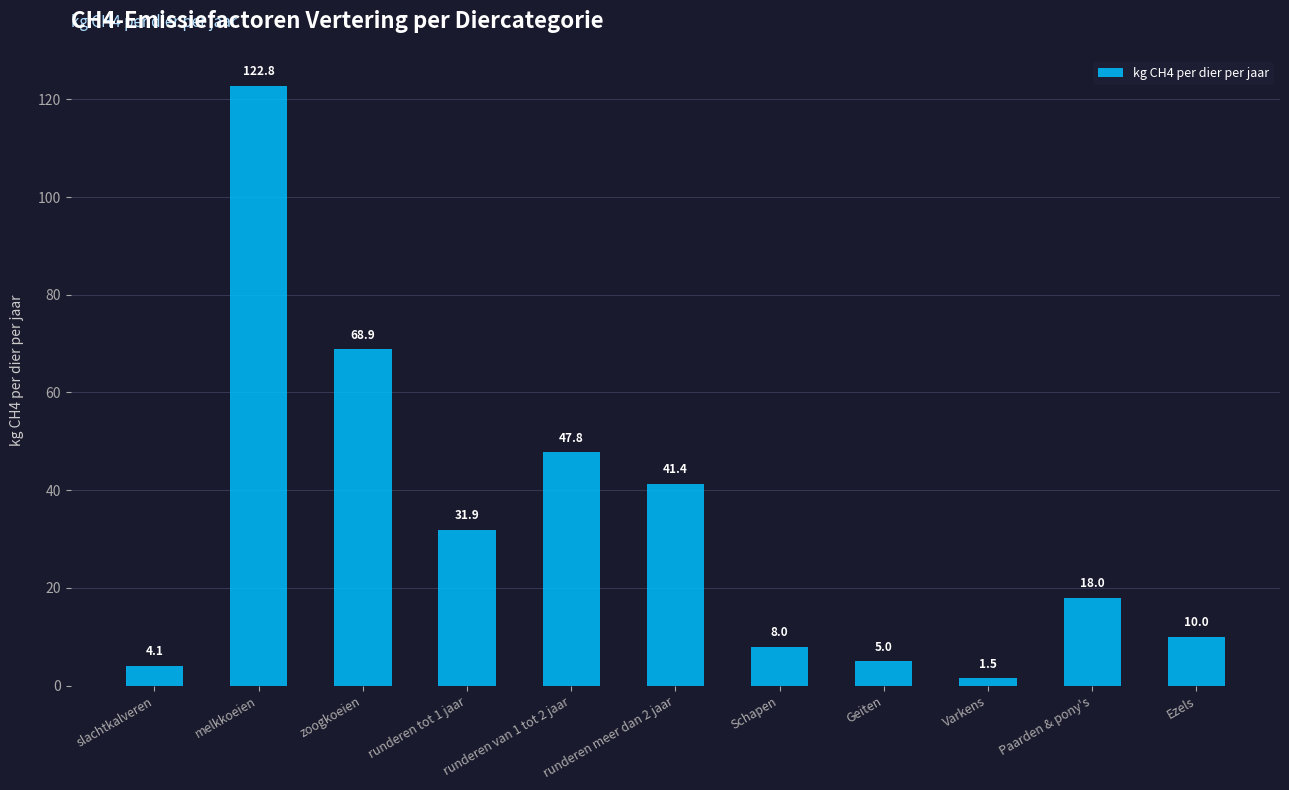

Is it true that the value at runderen meer dan 2 jaar is 23.2?

False